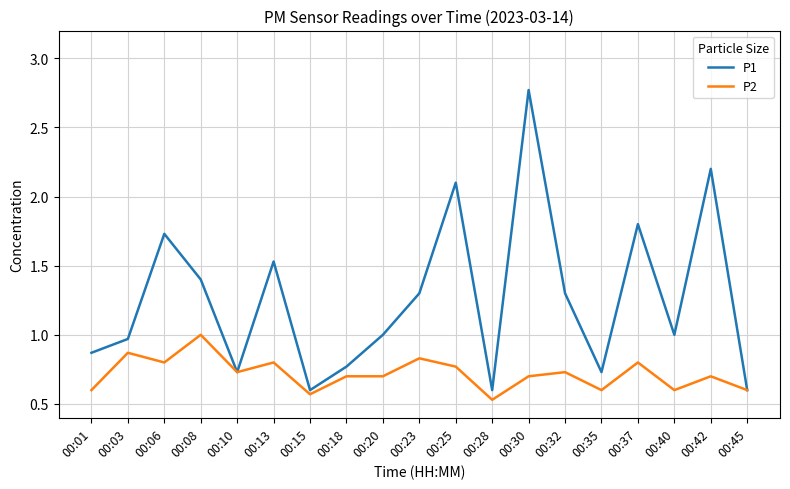

What is the total value across all series at 00:42?

2.9